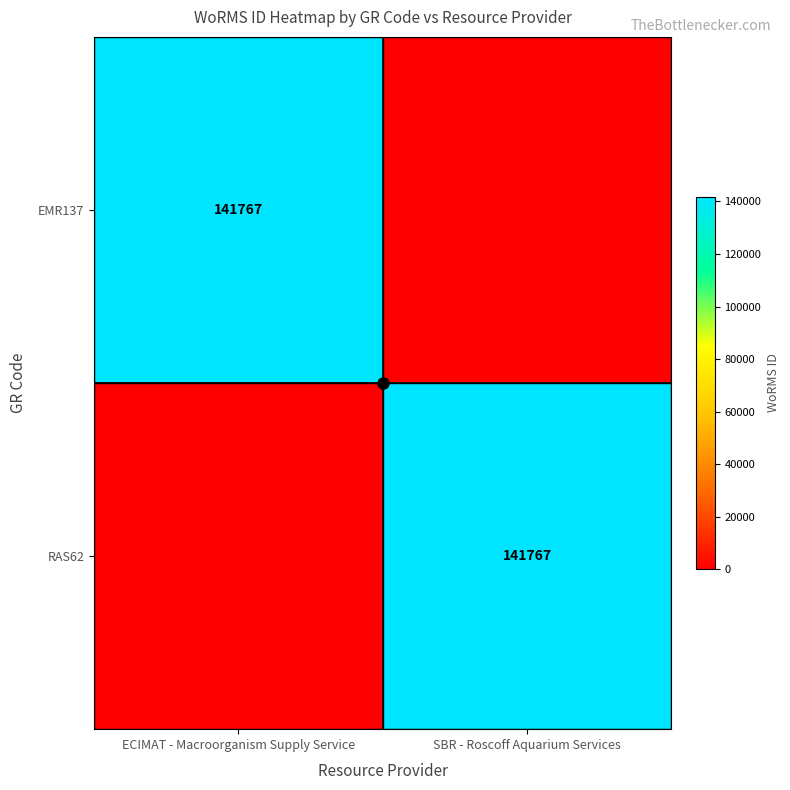

What is the total value across all series at ECIMAT - Macroorganism Supply Service?

141767